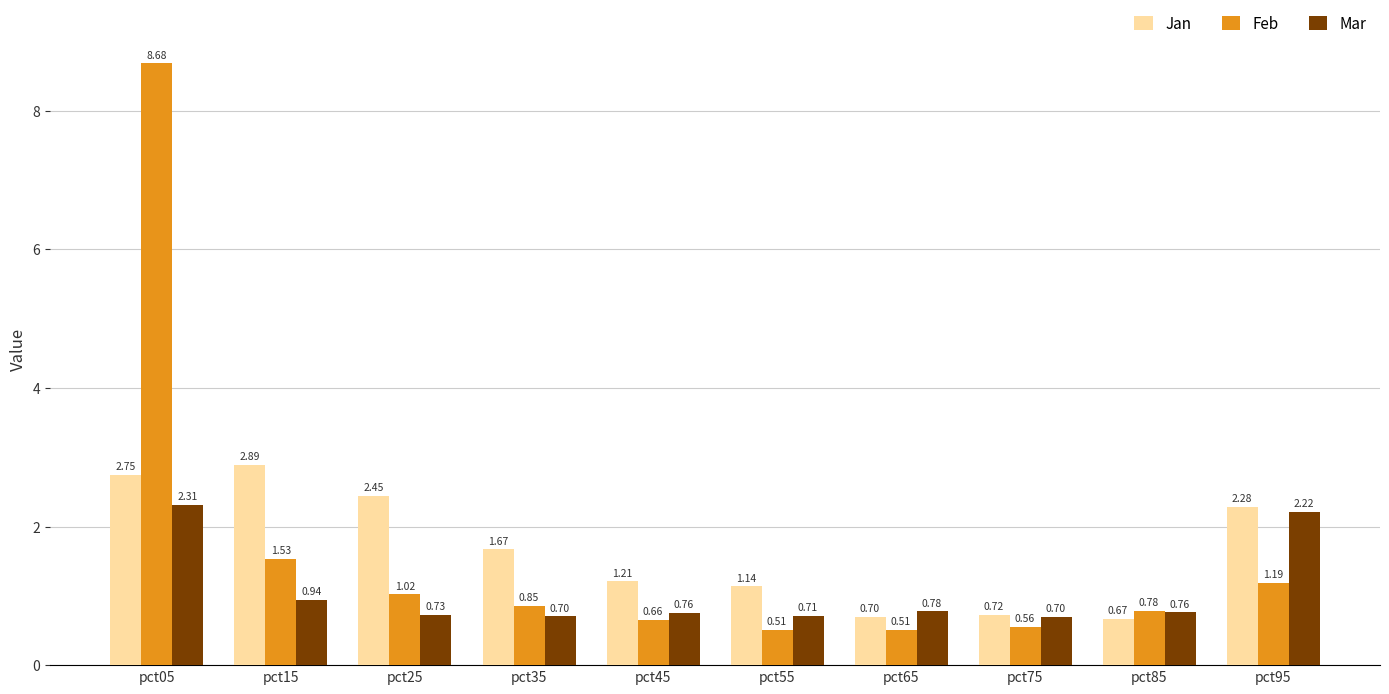

What is the difference between the Feb values at pct35 and pct65?

0.3